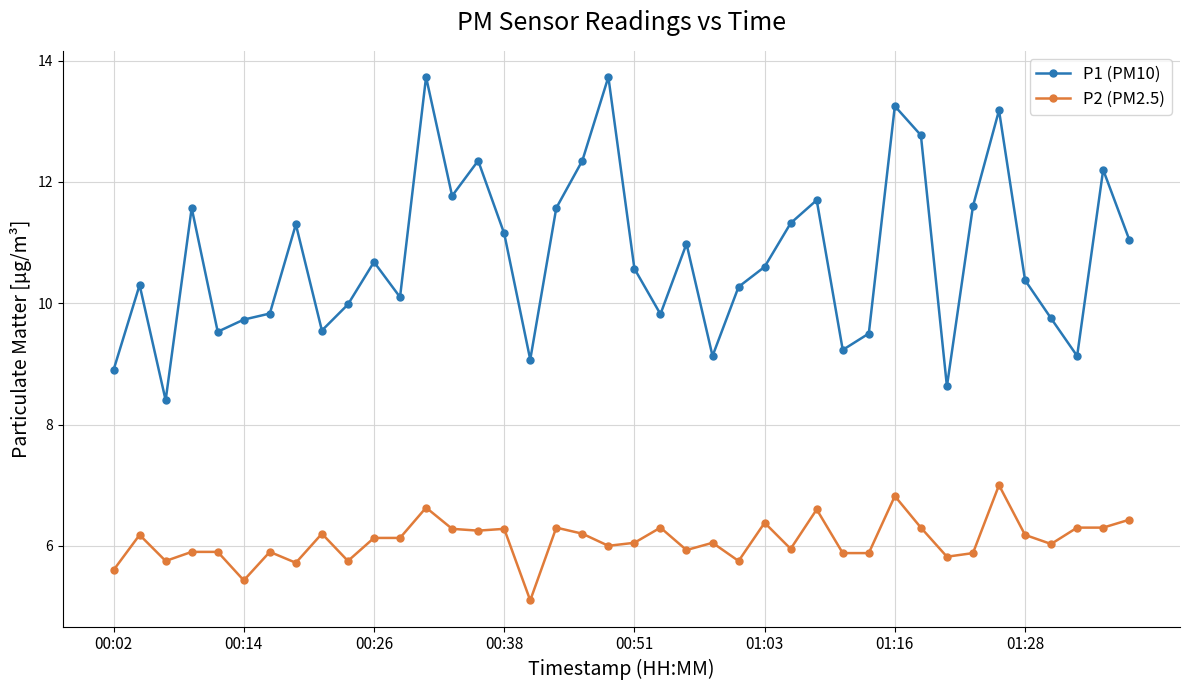

What is the value of the P2 (PM2.5) point at the 35th from the left?

7.0